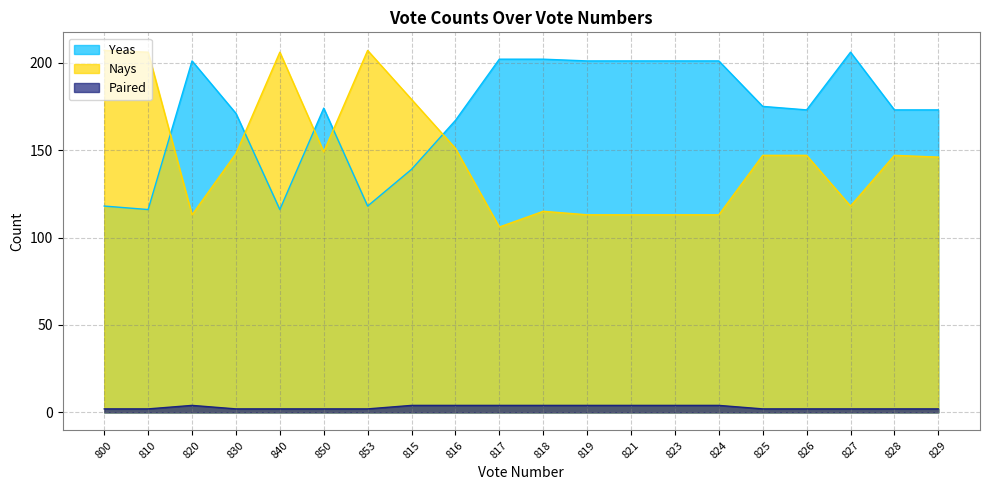

Which series has the largest total across all categories?

Yeas